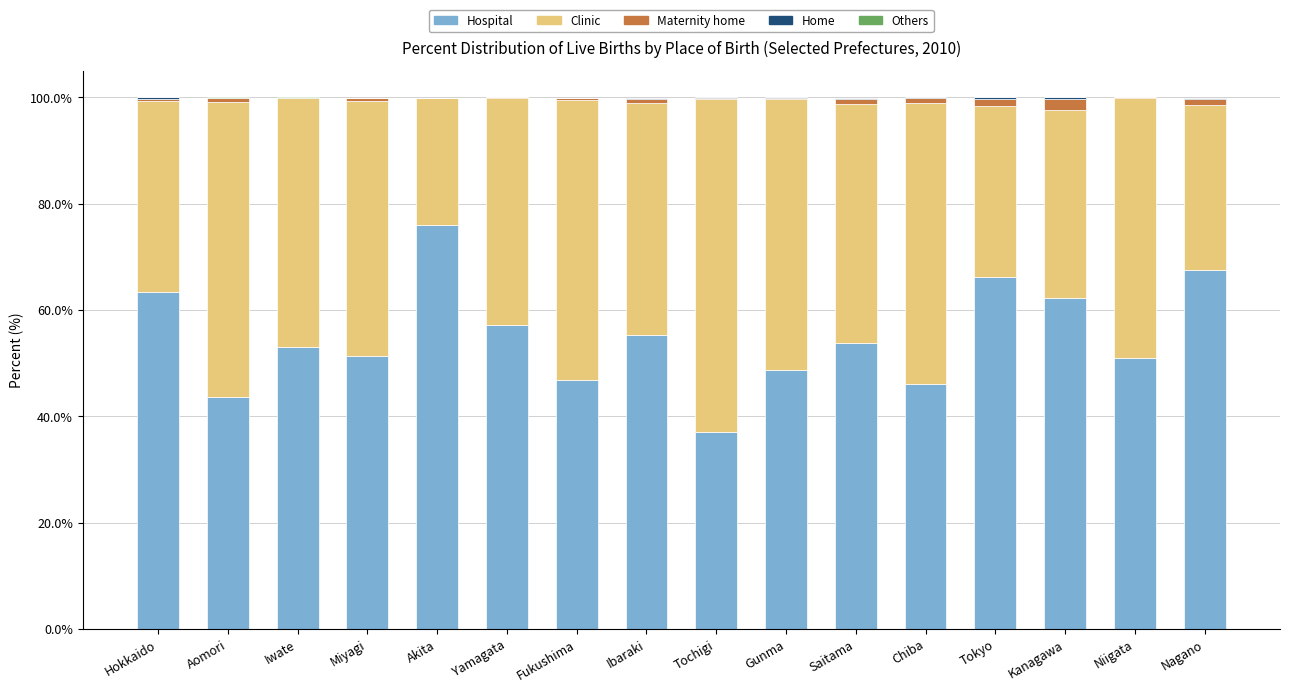

Which category has the highest value in the Hospital series?

Akita